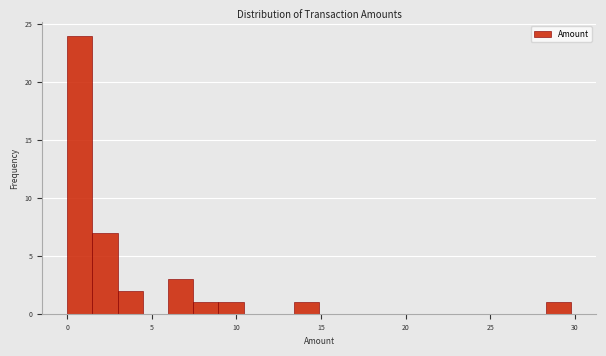

Read against the x-axis, roughly where is the centre of the tallest bar?

0.5